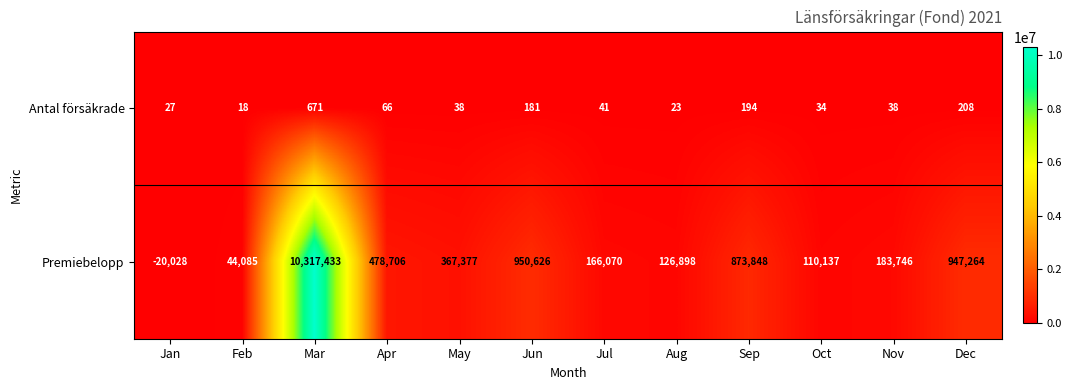

How many values in Premiebelopp are below zero?

1